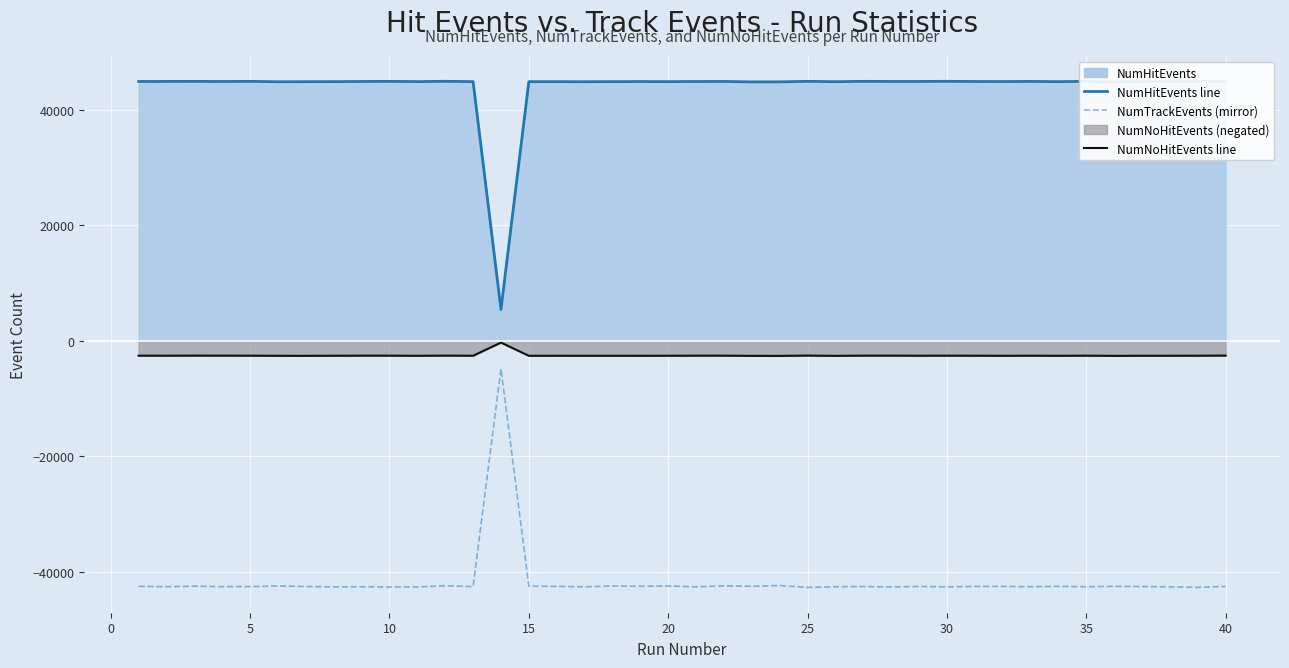

How many lines are shown in the chart?

3